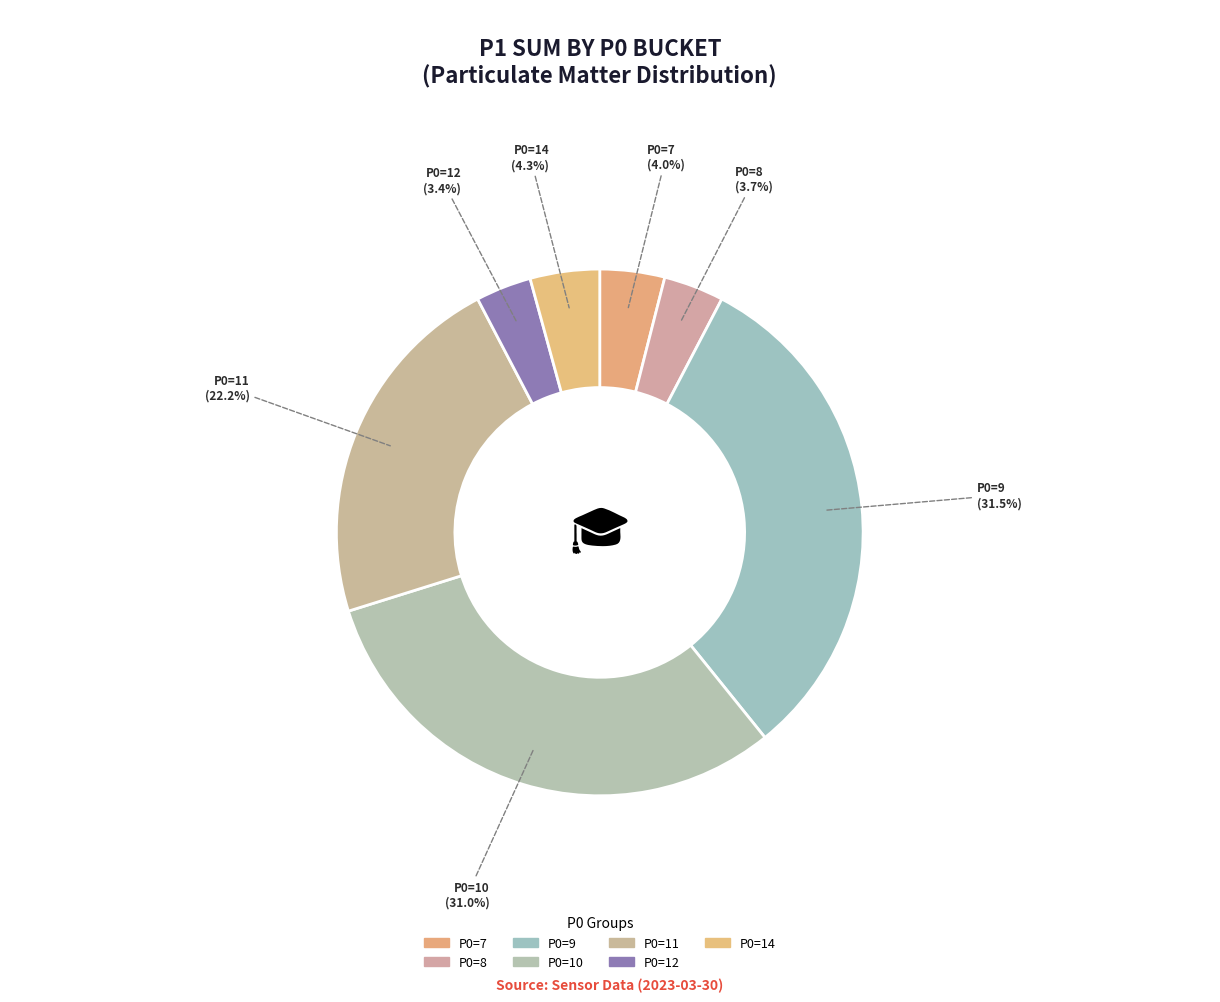

Count the number of slices in the pie.

7